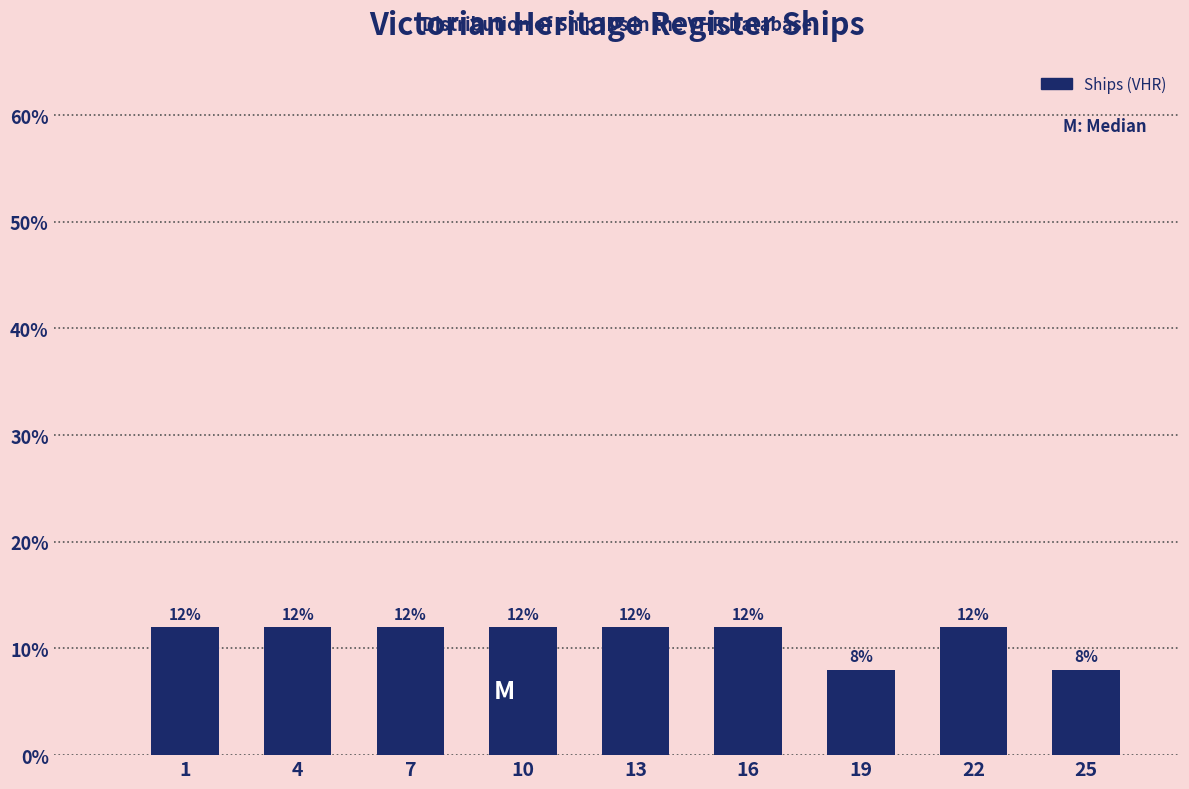

Reading left to right, what are all the values shown in this chart?

1=12	4=12	7=12	10=12	13=12	16=12	19=8	22=12	25=8